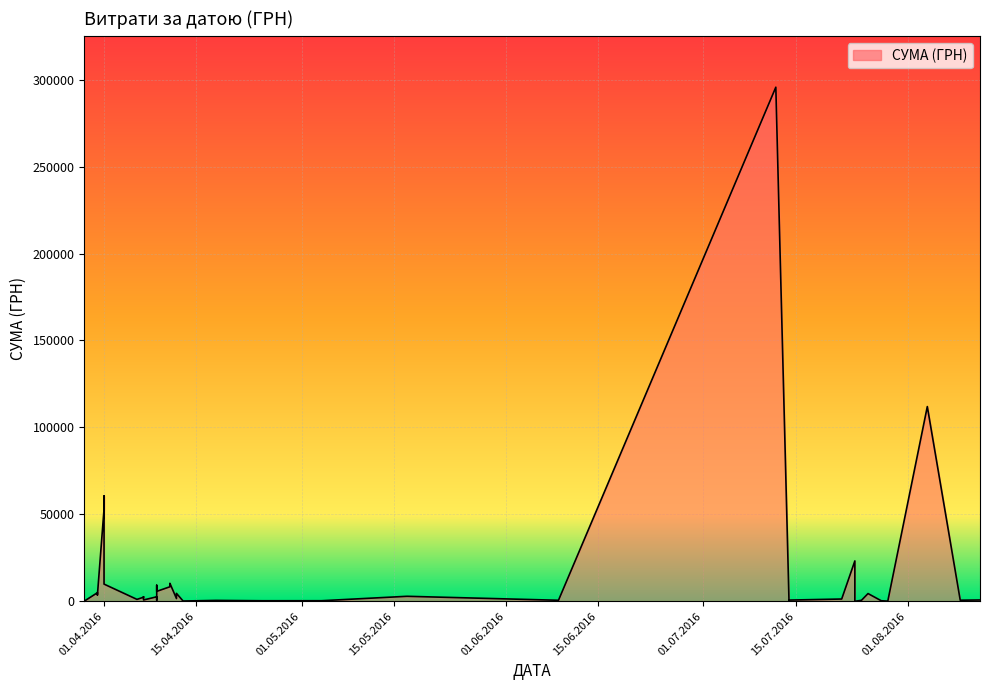

What is the average value?

15774.4